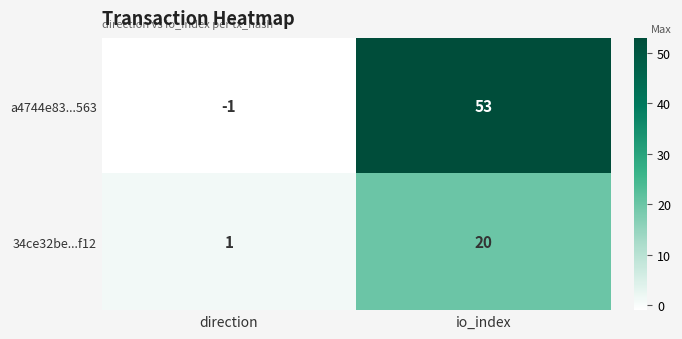

Which series changed the most between direction and io_index?

a4744e83...563